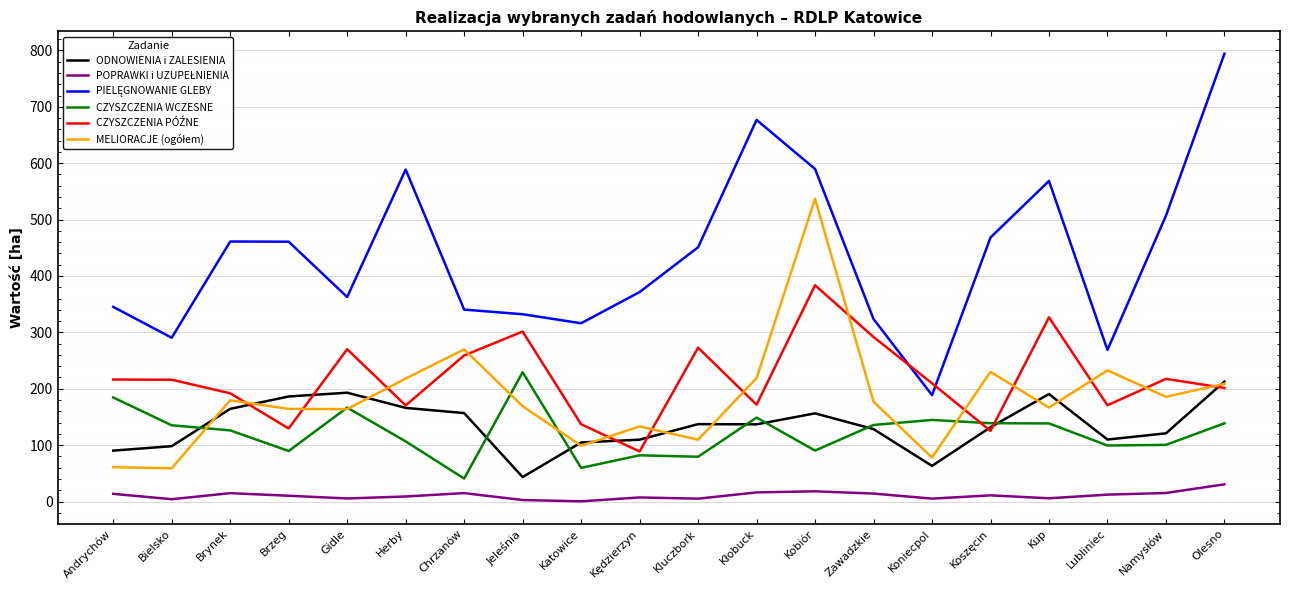

What is the spread (max minus min) of values at Olesno?

763.7